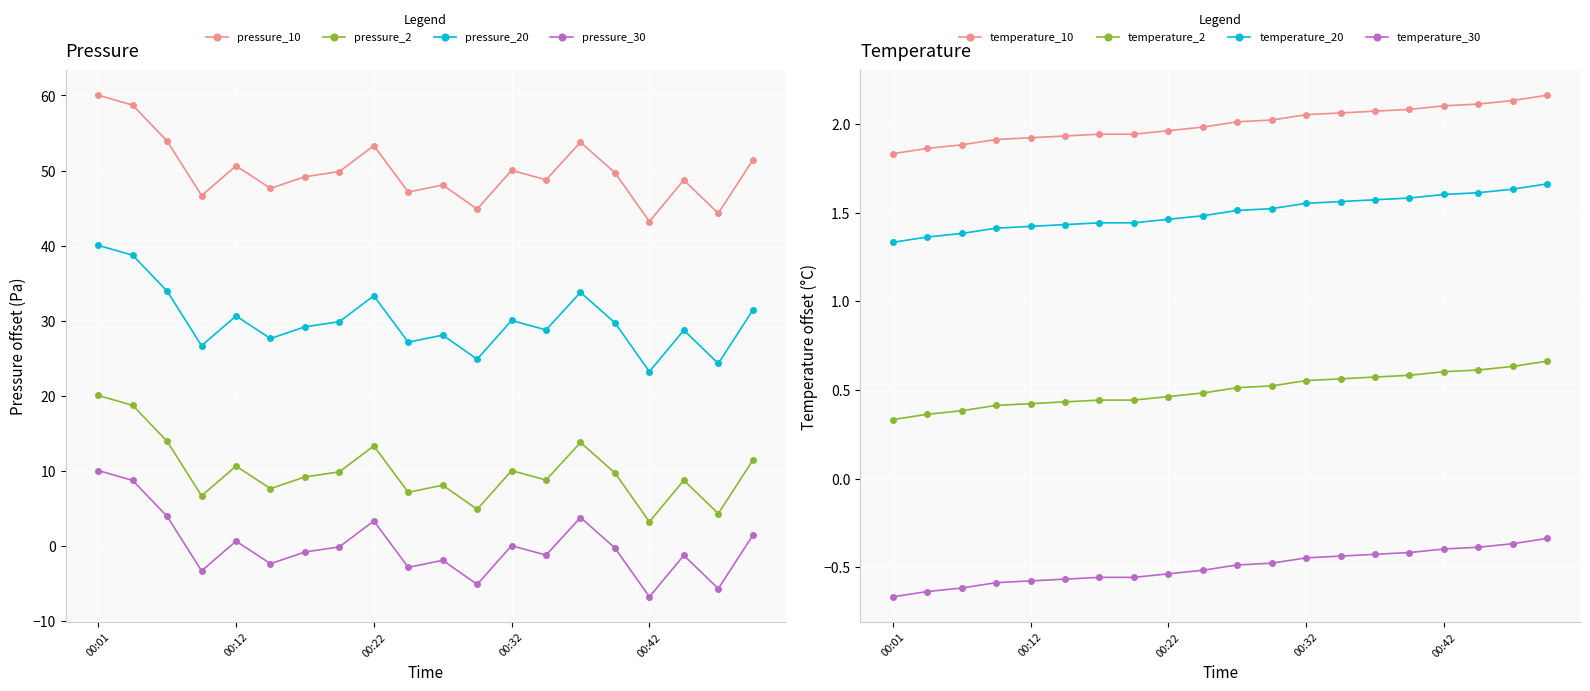

Between 00:04 and 00:39, which series saw the biggest shift?

pressure